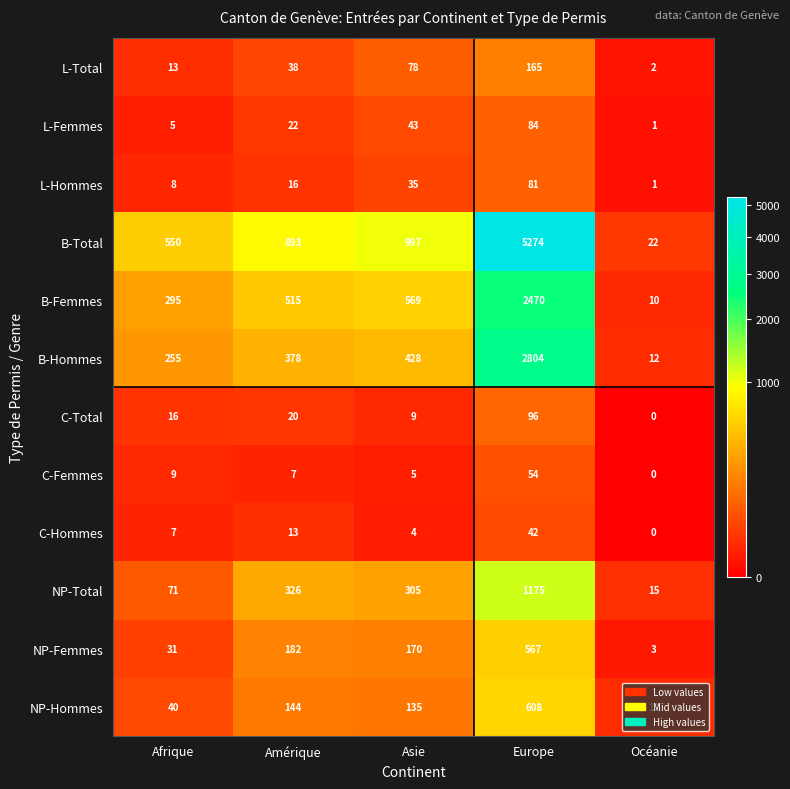

Which series has the largest total across all categories?

B-Total